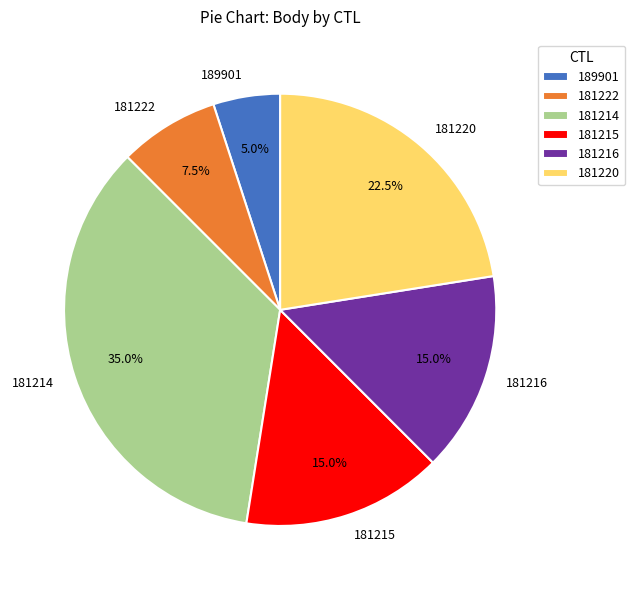

Is it true that 181214 is 45% of the pie?

False